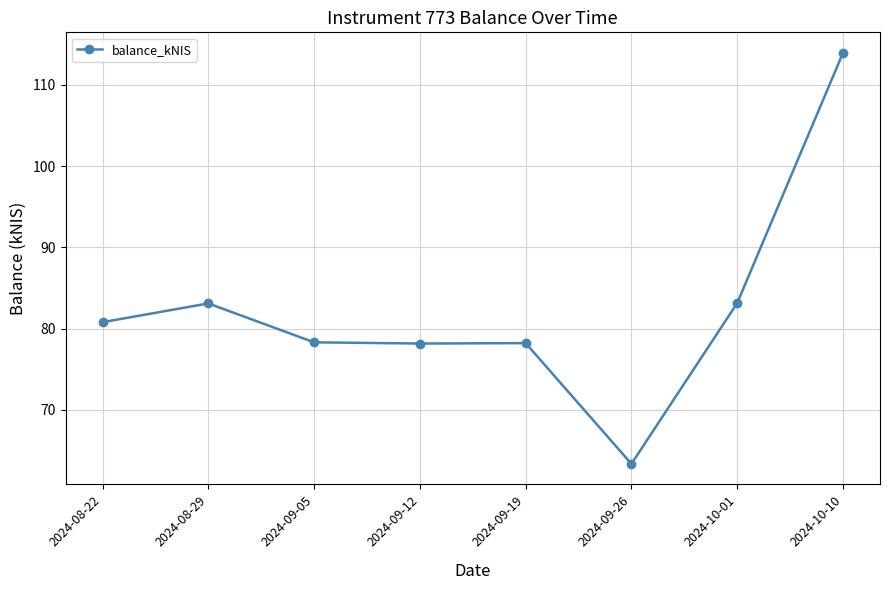

At which category does the data reach its first local peak?

2024-08-29